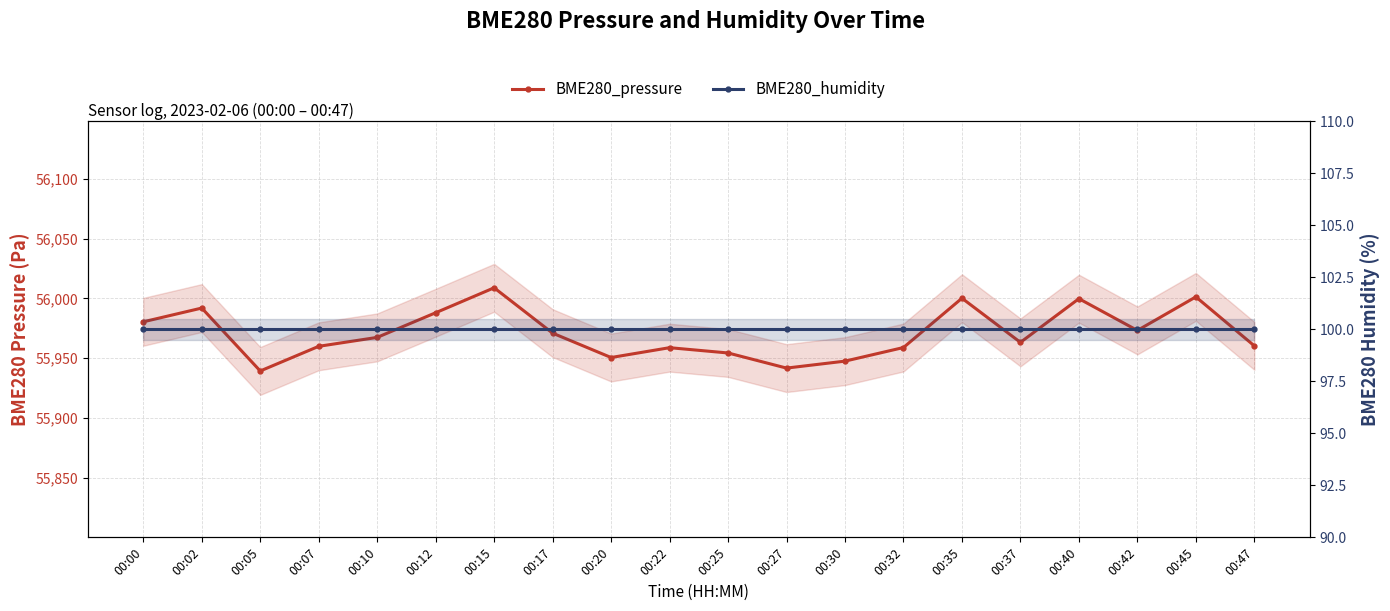

At which category is the sum across all series the highest?

00:15